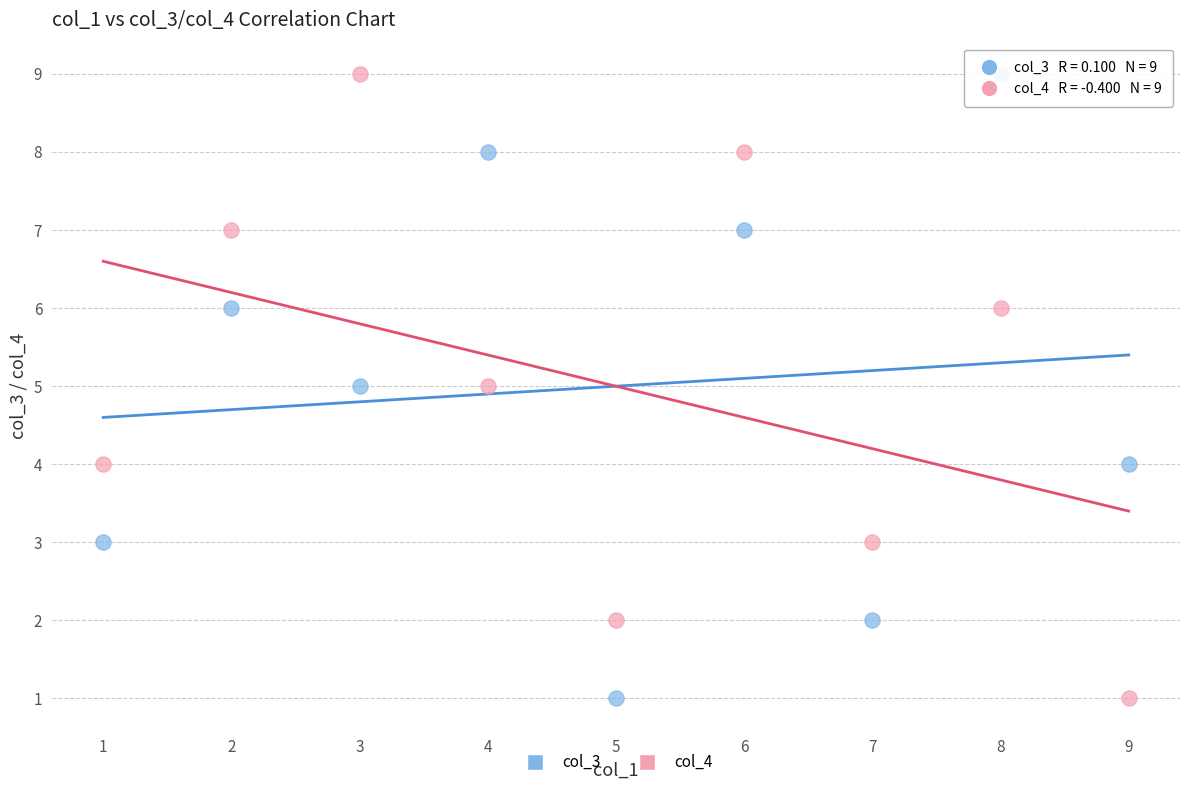

Across all data points, what is the range of X values (max minus min)?

8